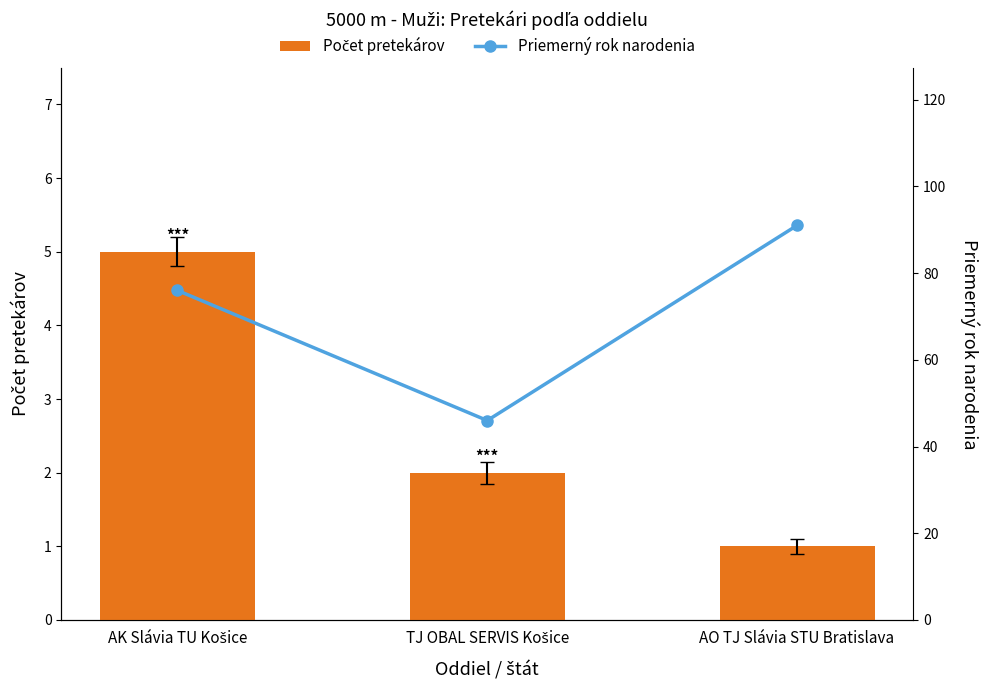

List the labels in order of Počet pretekárov value, smallest first.

AO TJ Slávia STU Bratislava, TJ OBAL SERVIS Košice, AK Slávia TU Košice